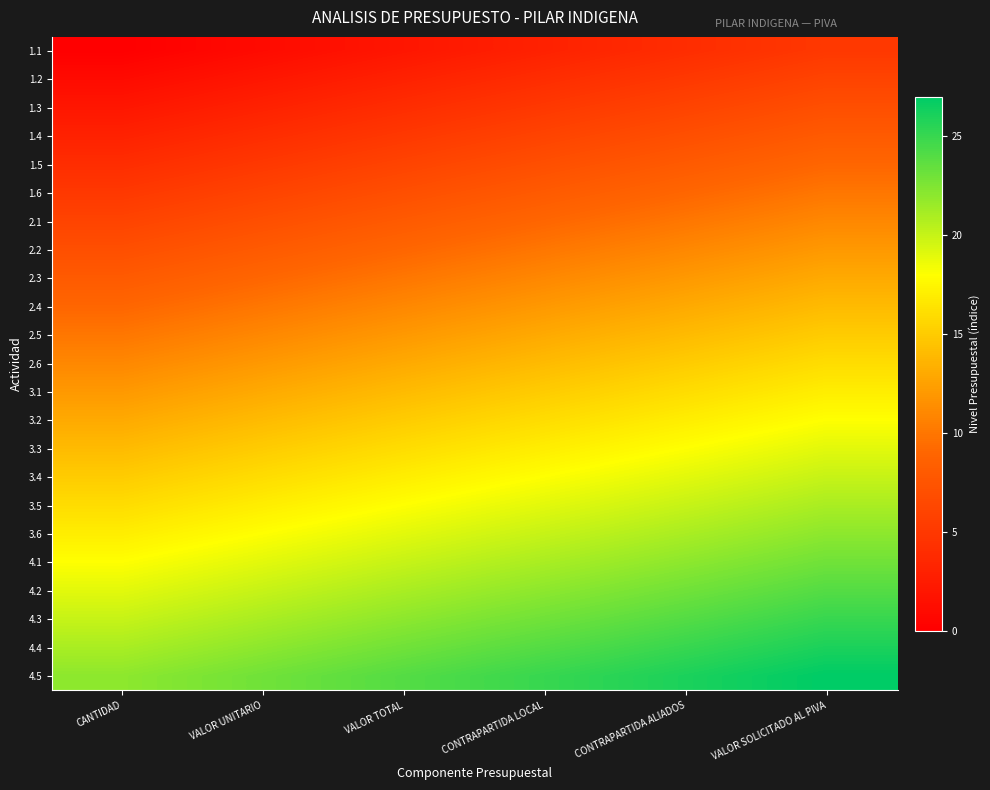

Reading left to right, list all the values displayed in this chart.

1.1: CANTIDAD=0	VALOR UNITARIO=1	VALOR TOTAL=2	CONTRAPARTIDA LOCAL=3	CONTRAPARTIDA ALIADOS=4	VALOR SOLICITADO AL PIVA=5
1.2: CANTIDAD=1	VALOR UNITARIO=2	VALOR TOTAL=3	CONTRAPARTIDA LOCAL=4	CONTRAPARTIDA ALIADOS=5	VALOR SOLICITADO AL PIVA=6
1.3: CANTIDAD=2	VALOR UNITARIO=3	VALOR TOTAL=4	CONTRAPARTIDA LOCAL=5	CONTRAPARTIDA ALIADOS=6	VALOR SOLICITADO AL PIVA=7
1.4: CANTIDAD=3	VALOR UNITARIO=4	VALOR TOTAL=5	CONTRAPARTIDA LOCAL=6	CONTRAPARTIDA ALIADOS=7	VALOR SOLICITADO AL PIVA=8
1.5: CANTIDAD=4	VALOR UNITARIO=5	VALOR TOTAL=6	CONTRAPARTIDA LOCAL=7	CONTRAPARTIDA ALIADOS=8	VALOR SOLICITADO AL PIVA=9
1.6: CANTIDAD=5	VALOR UNITARIO=6	VALOR TOTAL=7	CONTRAPARTIDA LOCAL=8	CONTRAPARTIDA ALIADOS=9	VALOR SOLICITADO AL PIVA=10
2.1: CANTIDAD=6	VALOR UNITARIO=7	VALOR TOTAL=8	CONTRAPARTIDA LOCAL=9	CONTRAPARTIDA ALIADOS=10	VALOR SOLICITADO AL PIVA=11
2.2: CANTIDAD=7	VALOR UNITARIO=8	VALOR TOTAL=9	CONTRAPARTIDA LOCAL=10	CONTRAPARTIDA ALIADOS=11	VALOR SOLICITADO AL PIVA=12
2.3: CANTIDAD=8	VALOR UNITARIO=9	VALOR TOTAL=10	CONTRAPARTIDA LOCAL=11	CONTRAPARTIDA ALIADOS=12	VALOR SOLICITADO AL PIVA=13
2.4: CANTIDAD=9	VALOR UNITARIO=10	VALOR TOTAL=11	CONTRAPARTIDA LOCAL=12	CONTRAPARTIDA ALIADOS=13	VALOR SOLICITADO AL PIVA=14
2.5: CANTIDAD=10	VALOR UNITARIO=11	VALOR TOTAL=12	CONTRAPARTIDA LOCAL=13	CONTRAPARTIDA ALIADOS=14	VALOR SOLICITADO AL PIVA=15
2.6: CANTIDAD=11	VALOR UNITARIO=12	VALOR TOTAL=13	CONTRAPARTIDA LOCAL=14	CONTRAPARTIDA ALIADOS=15	VALOR SOLICITADO AL PIVA=16
3.1: CANTIDAD=12	VALOR UNITARIO=13	VALOR TOTAL=14	CONTRAPARTIDA LOCAL=15	CONTRAPARTIDA ALIADOS=16	VALOR SOLICITADO AL PIVA=17
3.2: CANTIDAD=13	VALOR UNITARIO=14	VALOR TOTAL=15	CONTRAPARTIDA LOCAL=16	CONTRAPARTIDA ALIADOS=17	VALOR SOLICITADO AL PIVA=18
3.3: CANTIDAD=14	VALOR UNITARIO=15	VALOR TOTAL=16	CONTRAPARTIDA LOCAL=17	CONTRAPARTIDA ALIADOS=18	VALOR SOLICITADO AL PIVA=19
3.4: CANTIDAD=15	VALOR UNITARIO=16	VALOR TOTAL=17	CONTRAPARTIDA LOCAL=18	CONTRAPARTIDA ALIADOS=19	VALOR SOLICITADO AL PIVA=20
3.5: CANTIDAD=16	VALOR UNITARIO=17	VALOR TOTAL=18	CONTRAPARTIDA LOCAL=19	CONTRAPARTIDA ALIADOS=20	VALOR SOLICITADO AL PIVA=21
3.6: CANTIDAD=17	VALOR UNITARIO=18	VALOR TOTAL=19	CONTRAPARTIDA LOCAL=20	CONTRAPARTIDA ALIADOS=21	VALOR SOLICITADO AL PIVA=22
4.1: CANTIDAD=18	VALOR UNITARIO=19	VALOR TOTAL=20	CONTRAPARTIDA LOCAL=21	CONTRAPARTIDA ALIADOS=22	VALOR SOLICITADO AL PIVA=23
4.2: CANTIDAD=19	VALOR UNITARIO=20	VALOR TOTAL=21	CONTRAPARTIDA LOCAL=22	CONTRAPARTIDA ALIADOS=23	VALOR SOLICITADO AL PIVA=24
4.3: CANTIDAD=20	VALOR UNITARIO=21	VALOR TOTAL=22	CONTRAPARTIDA LOCAL=23	CONTRAPARTIDA ALIADOS=24	VALOR SOLICITADO AL PIVA=25
4.4: CANTIDAD=21	VALOR UNITARIO=22	VALOR TOTAL=23	CONTRAPARTIDA LOCAL=24	CONTRAPARTIDA ALIADOS=25	VALOR SOLICITADO AL PIVA=26
4.5: CANTIDAD=22	VALOR UNITARIO=23	VALOR TOTAL=24	CONTRAPARTIDA LOCAL=25	CONTRAPARTIDA ALIADOS=26	VALOR SOLICITADO AL PIVA=27